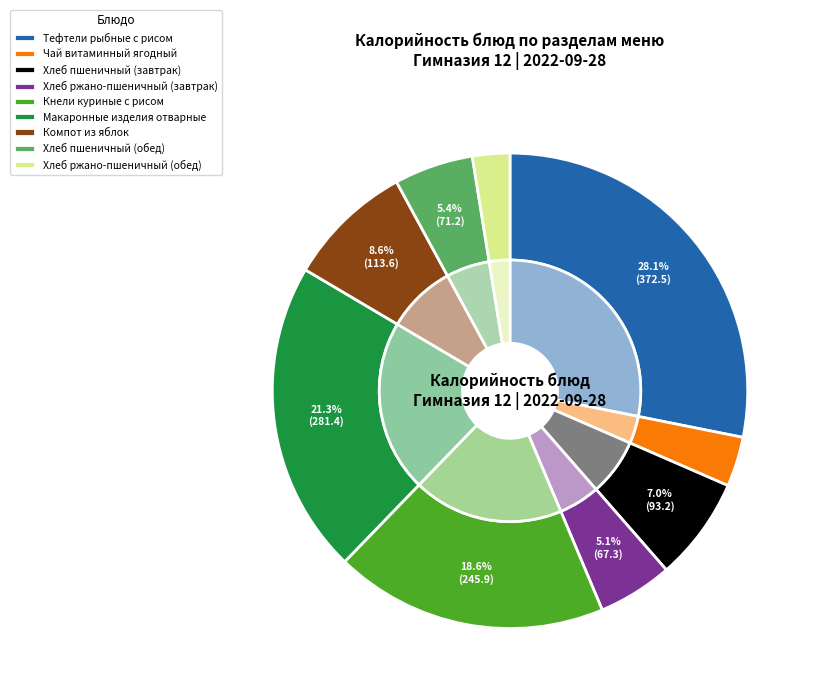

Between Хлеб ржано-пшеничный (завтрак) and Хлеб ржано-пшеничный (обед), which is larger?

Хлеб ржано-пшеничный (завтрак)